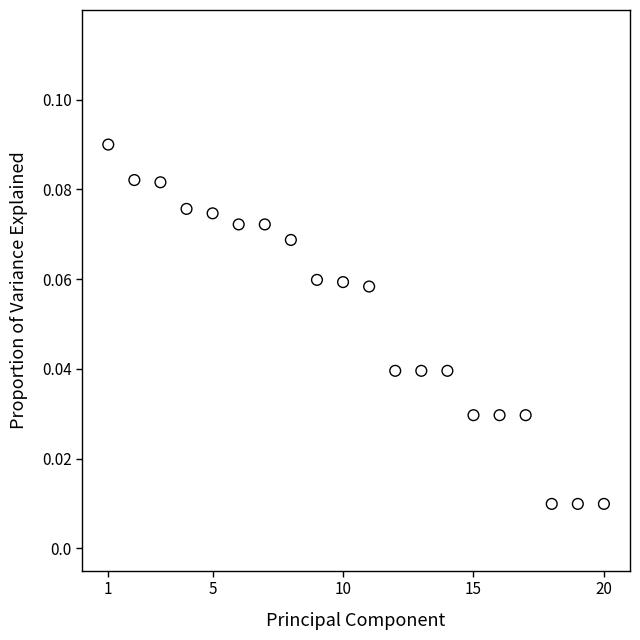

What is the range of X values (max minus min)?

19.0